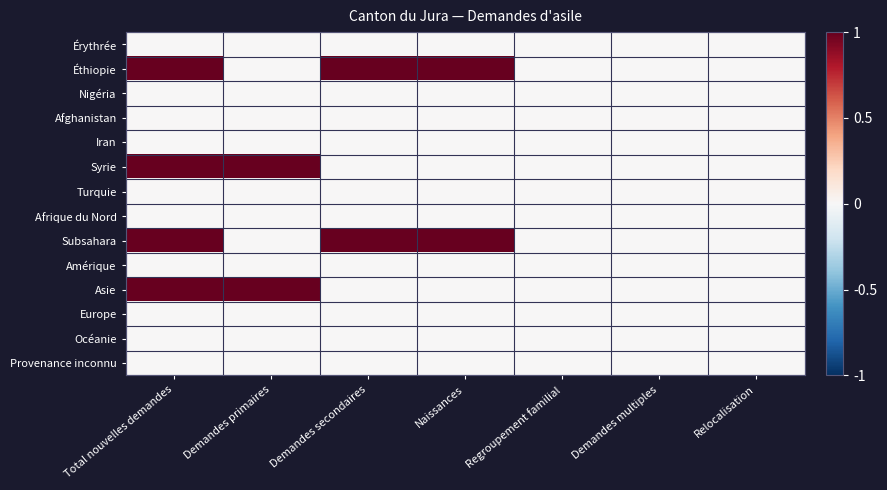

Reading left to right, transcribe all the data shown in this chart.

Érythrée: Total nouvelles demandes=0	Demandes primaires=0	Demandes secondaires=0	Naissances=0	Regroupement familial=0	Demandes multiples=0	Relocalisation=0
Éthiopie: Total nouvelles demandes=1	Demandes primaires=0	Demandes secondaires=1	Naissances=1	Regroupement familial=0	Demandes multiples=0	Relocalisation=0
Nigéria: Total nouvelles demandes=0	Demandes primaires=0	Demandes secondaires=0	Naissances=0	Regroupement familial=0	Demandes multiples=0	Relocalisation=0
Afghanistan: Total nouvelles demandes=0	Demandes primaires=0	Demandes secondaires=0	Naissances=0	Regroupement familial=0	Demandes multiples=0	Relocalisation=0
Iran: Total nouvelles demandes=0	Demandes primaires=0	Demandes secondaires=0	Naissances=0	Regroupement familial=0	Demandes multiples=0	Relocalisation=0
Syrie: Total nouvelles demandes=1	Demandes primaires=1	Demandes secondaires=0	Naissances=0	Regroupement familial=0	Demandes multiples=0	Relocalisation=0
Turquie: Total nouvelles demandes=0	Demandes primaires=0	Demandes secondaires=0	Naissances=0	Regroupement familial=0	Demandes multiples=0	Relocalisation=0
Afrique du Nord: Total nouvelles demandes=0	Demandes primaires=0	Demandes secondaires=0	Naissances=0	Regroupement familial=0	Demandes multiples=0	Relocalisation=0
Subsahara: Total nouvelles demandes=1	Demandes primaires=0	Demandes secondaires=1	Naissances=1	Regroupement familial=0	Demandes multiples=0	Relocalisation=0
Amérique: Total nouvelles demandes=0	Demandes primaires=0	Demandes secondaires=0	Naissances=0	Regroupement familial=0	Demandes multiples=0	Relocalisation=0
Asie: Total nouvelles demandes=1	Demandes primaires=1	Demandes secondaires=0	Naissances=0	Regroupement familial=0	Demandes multiples=0	Relocalisation=0
Europe: Total nouvelles demandes=0	Demandes primaires=0	Demandes secondaires=0	Naissances=0	Regroupement familial=0	Demandes multiples=0	Relocalisation=0
Océanie: Total nouvelles demandes=0	Demandes primaires=0	Demandes secondaires=0	Naissances=0	Regroupement familial=0	Demandes multiples=0	Relocalisation=0
Provenance inconnu: Total nouvelles demandes=0	Demandes primaires=0	Demandes secondaires=0	Naissances=0	Regroupement familial=0	Demandes multiples=0	Relocalisation=0